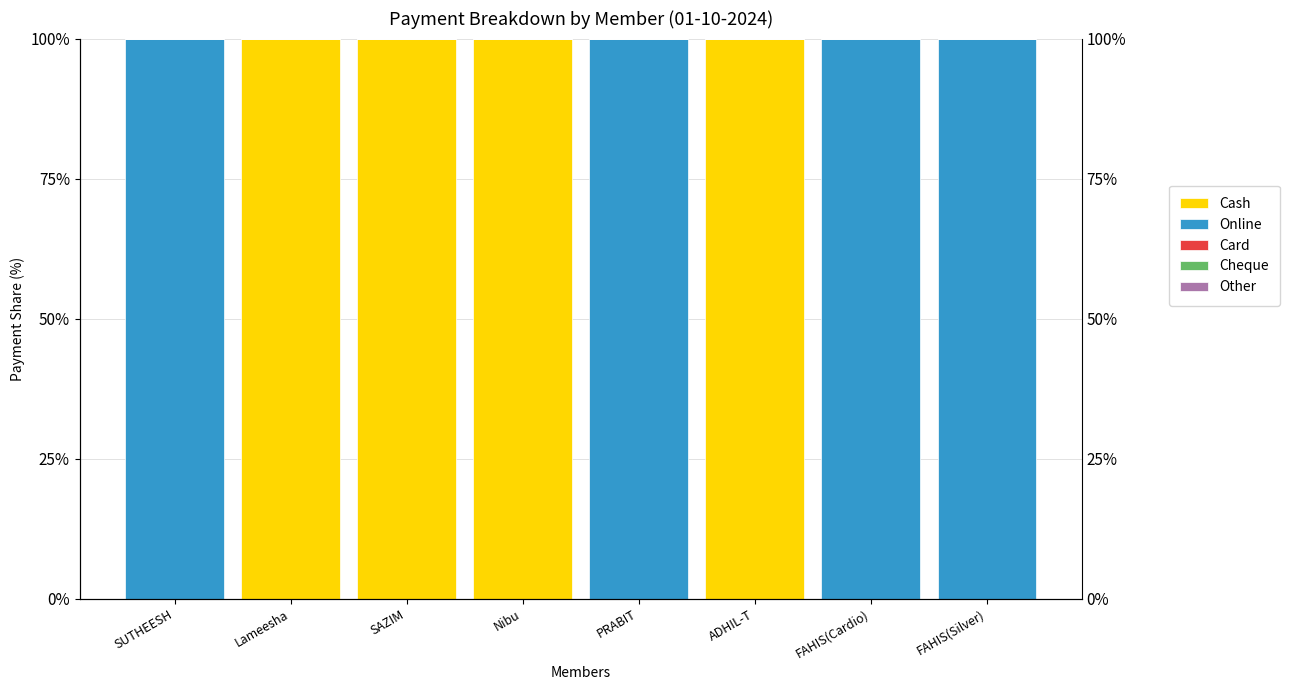

Are the bars horizontal?

No